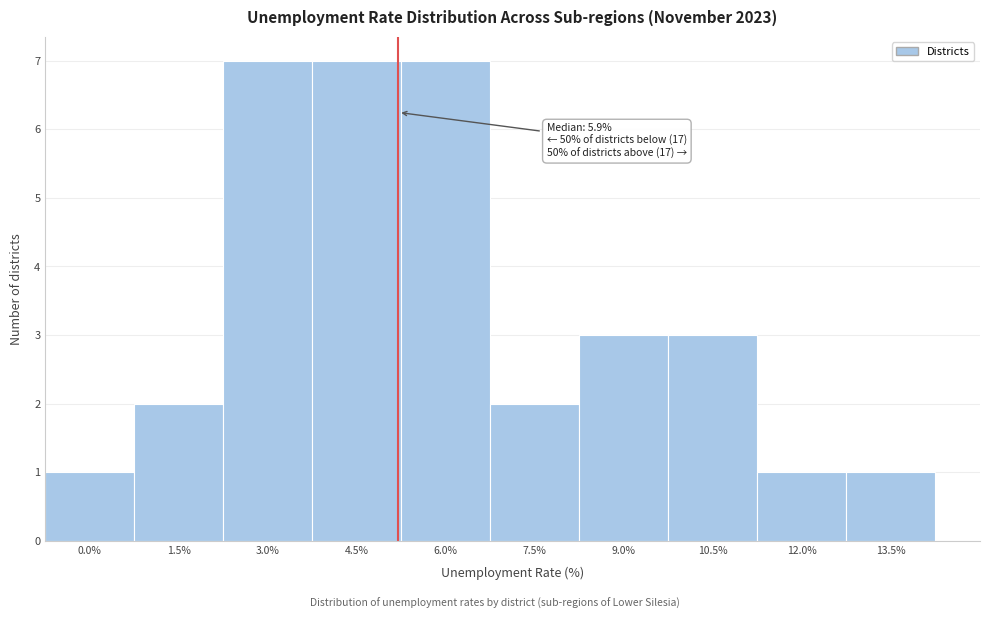

Reading left to right, list all the values displayed in this chart.

0.0%=1	1.5%=2	3.0%=7	4.5%=7	6.0%=7	7.5%=2	9.0%=3	10.5%=3	12.0%=1	13.5%=1